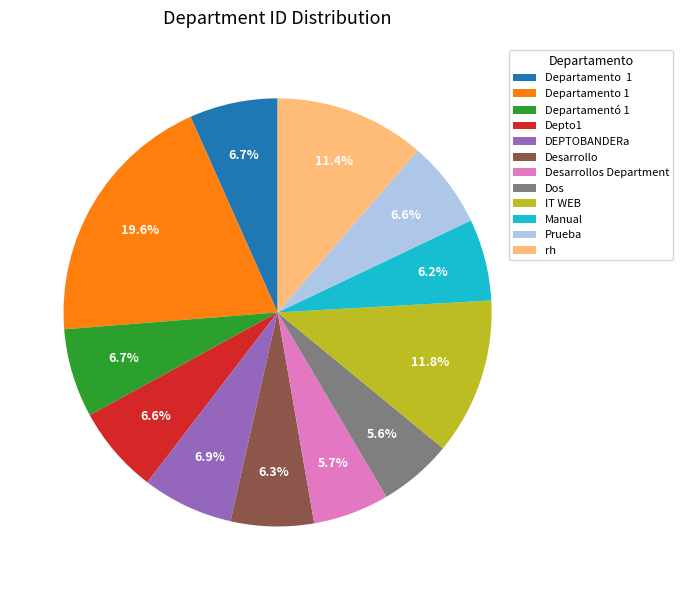

Is there a majority slice in this chart?

No